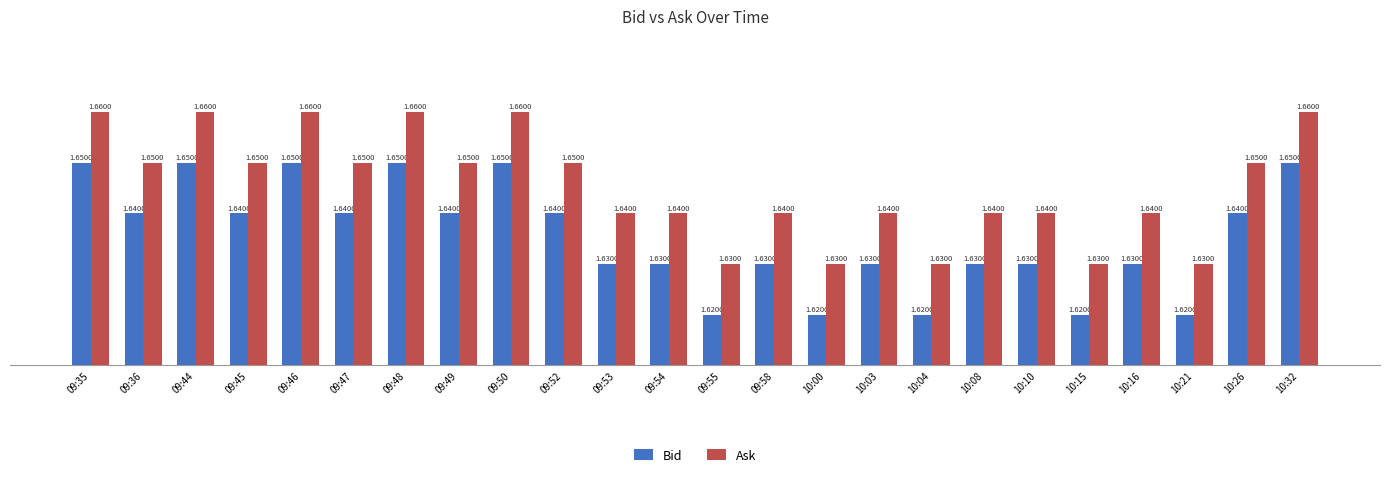

Count the Ask values in the range 1 to 2.

24